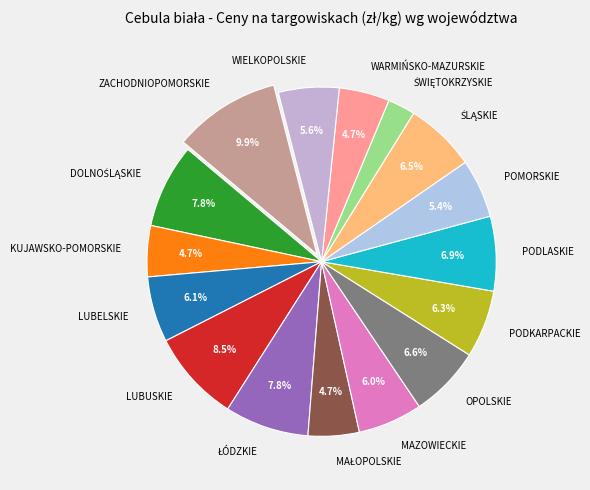

How many slices are in this pie chart?

16